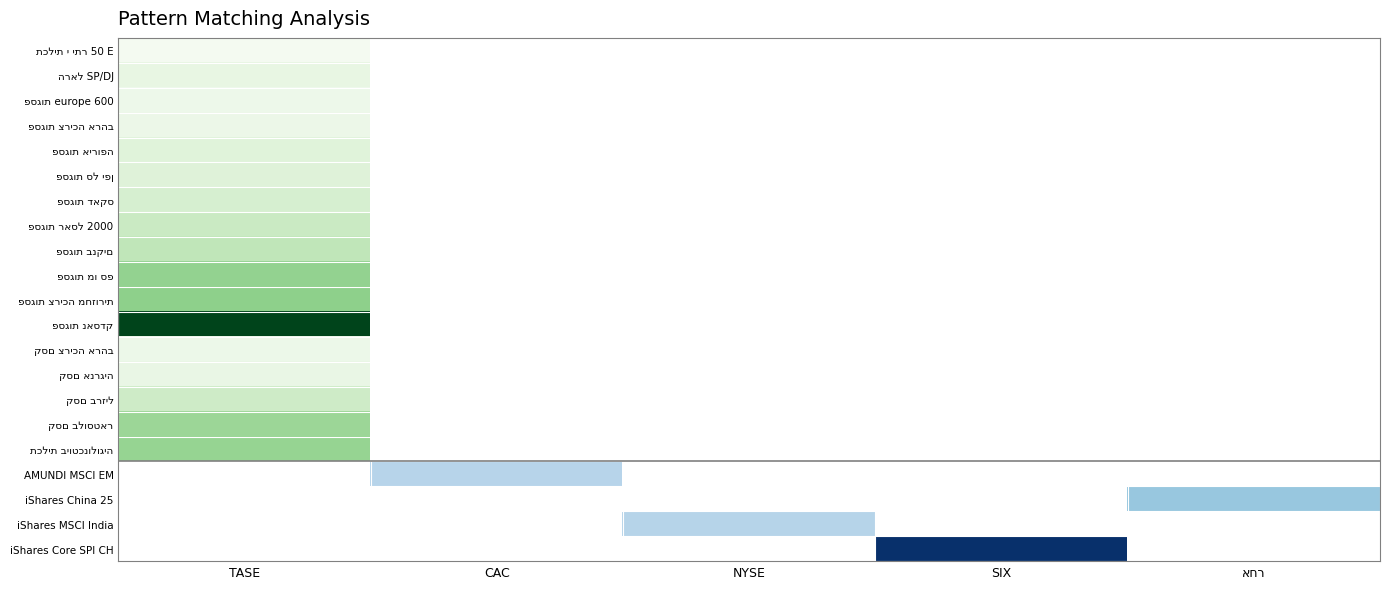

What is the total value across all series at אחר?

4236.0